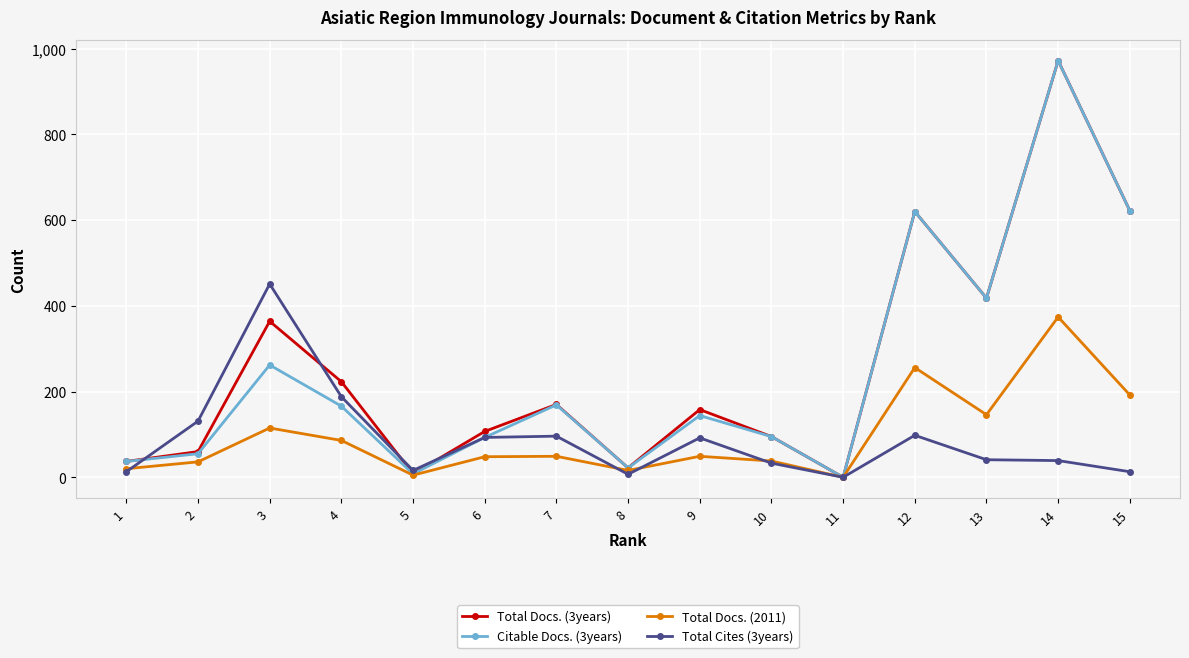

What is the average value of the Total Cites (3years) series?

87